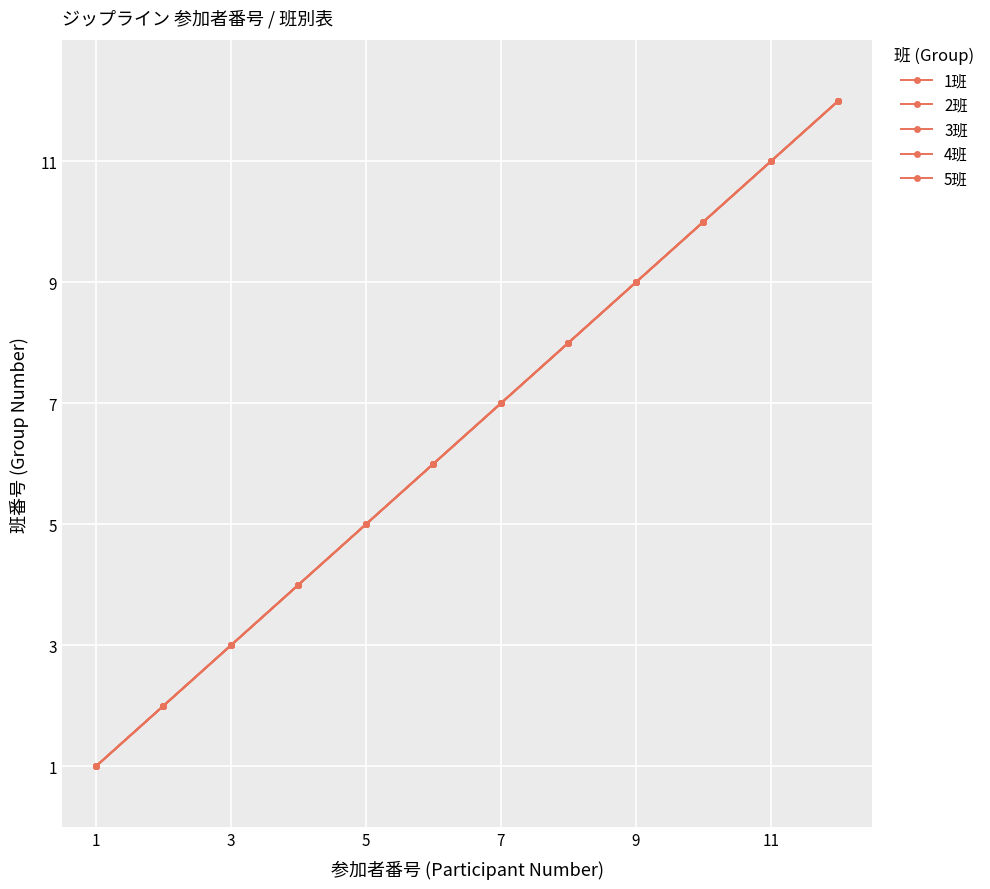

Reading left to right, what are all the values shown in this chart?

1班: 1	2	3	4	5	6	7	8	9	10	11	12
2班: 1	2	3	4	5	6	7	8	9	10	11	12
3班: 1	2	3	4	5	6	7	8	9	10	11	12
4班: 1	2	3	4	5	6	7	8	9	10	11	12
5班: 1	2	3	4	5	6	7	8	9	10	11	12